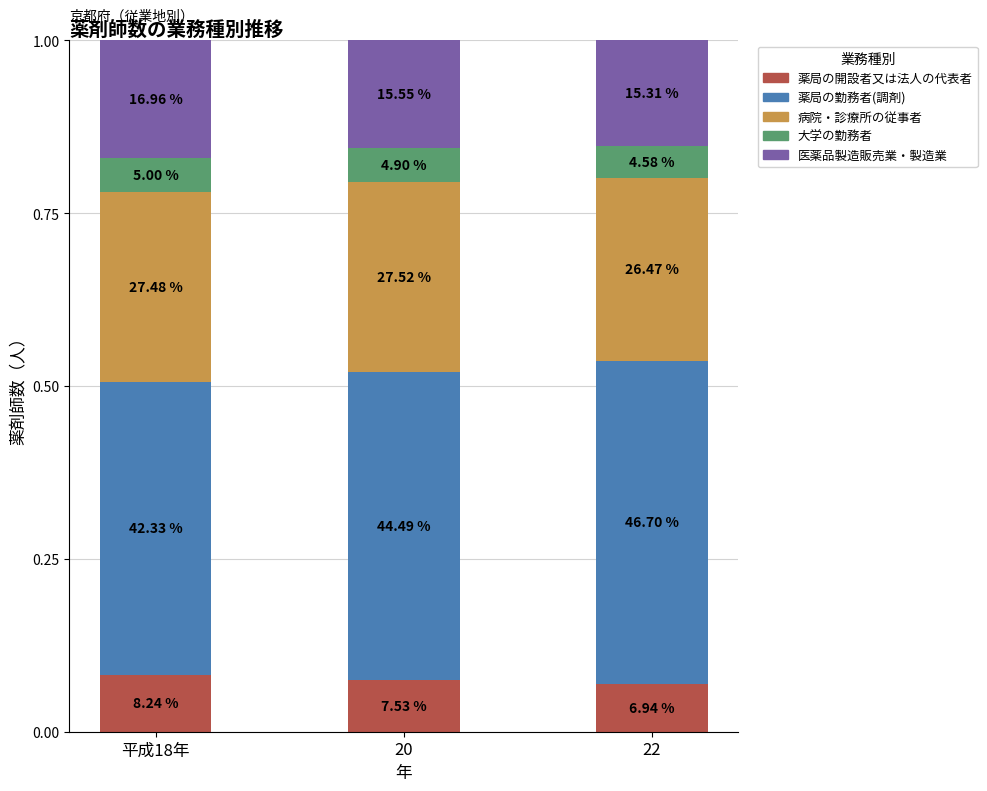

Does the chart contain stacked bars?

Yes